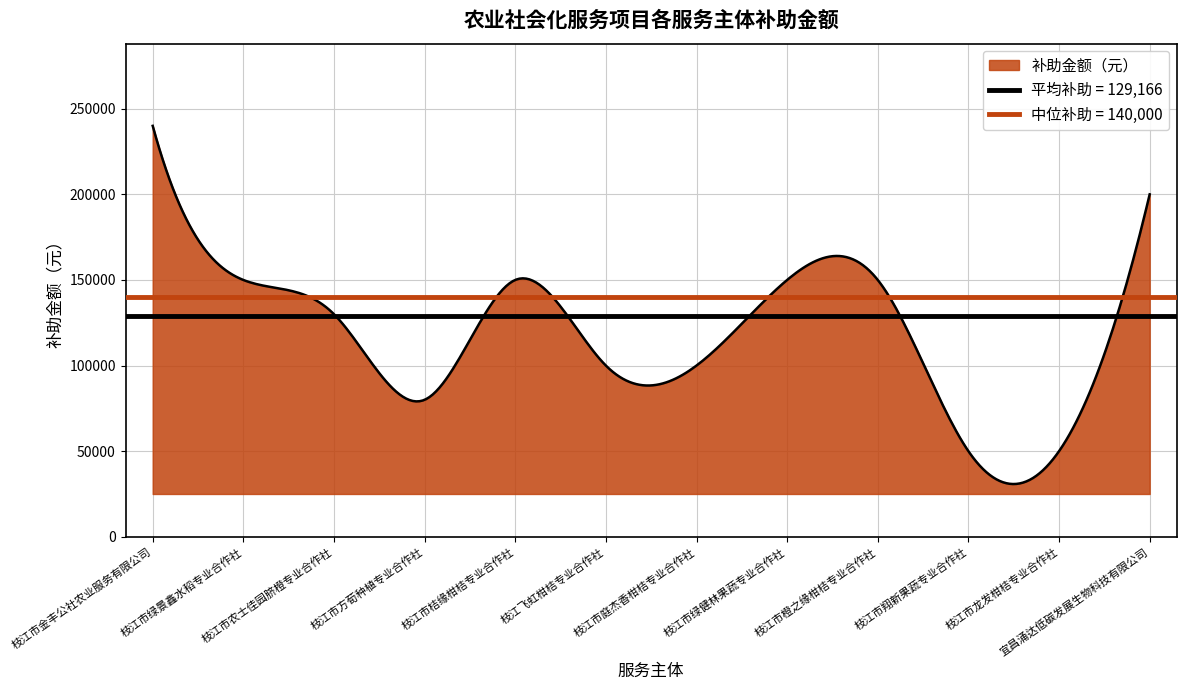

What is the label of the 10th point from the right?

枝江市农士佳园脐橙专业合作社